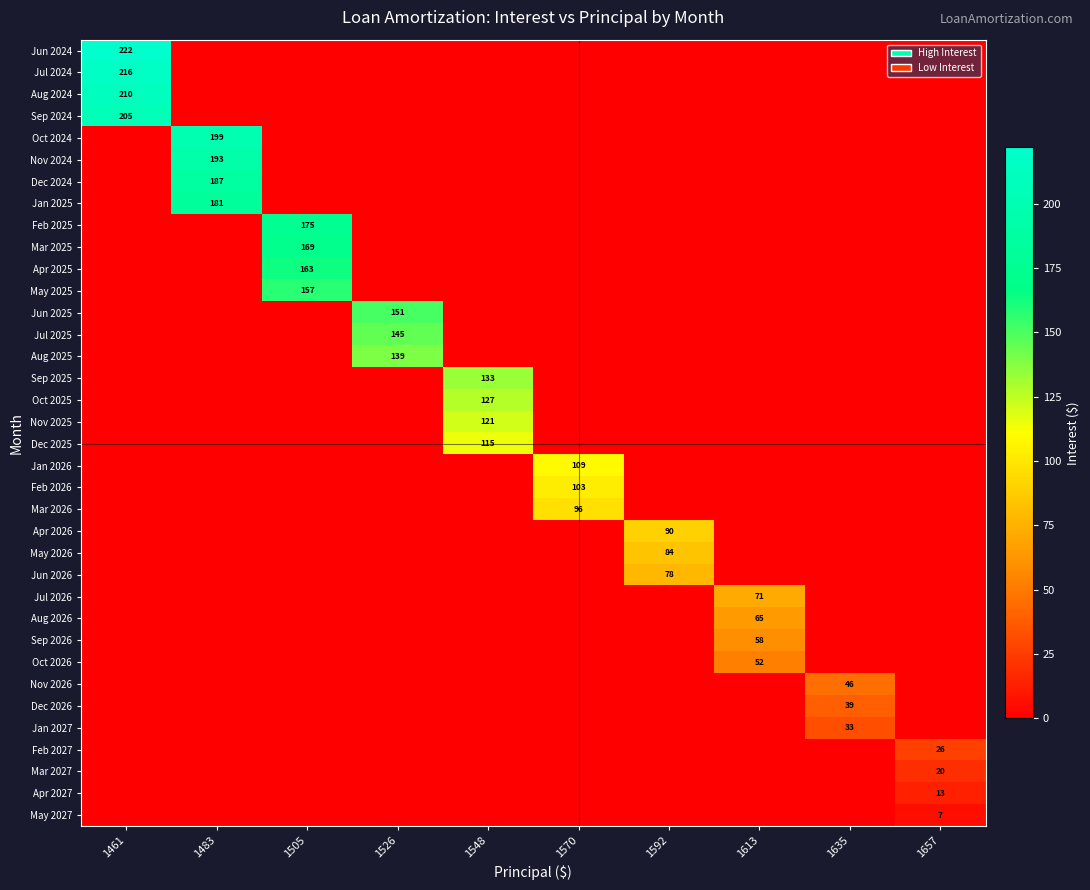

Where is Feb 2026 nearest to the value 51?

1461